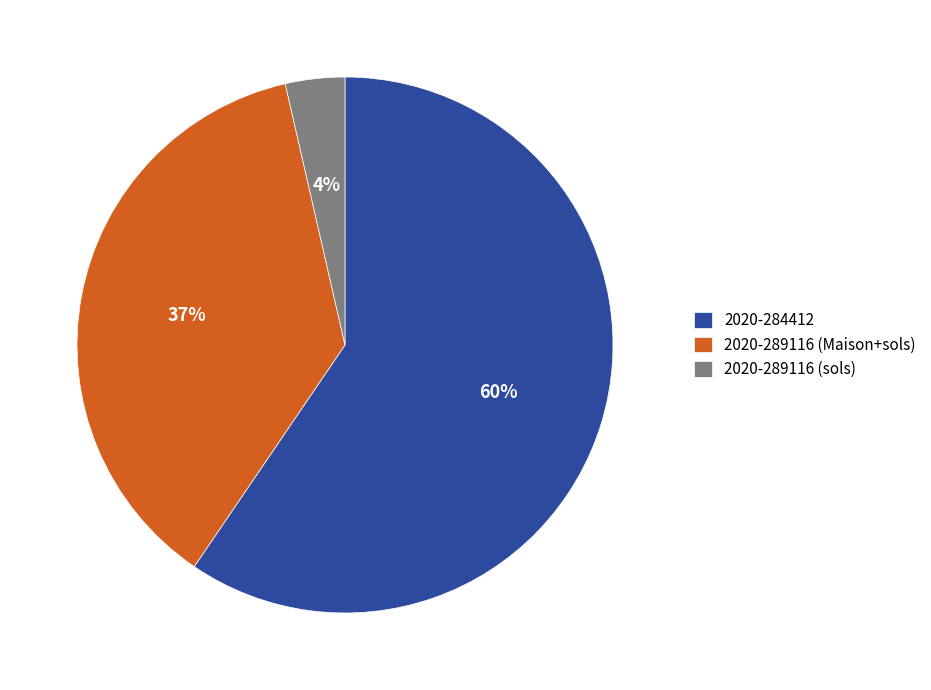

What is the largest slice in the pie chart?

2020-284412